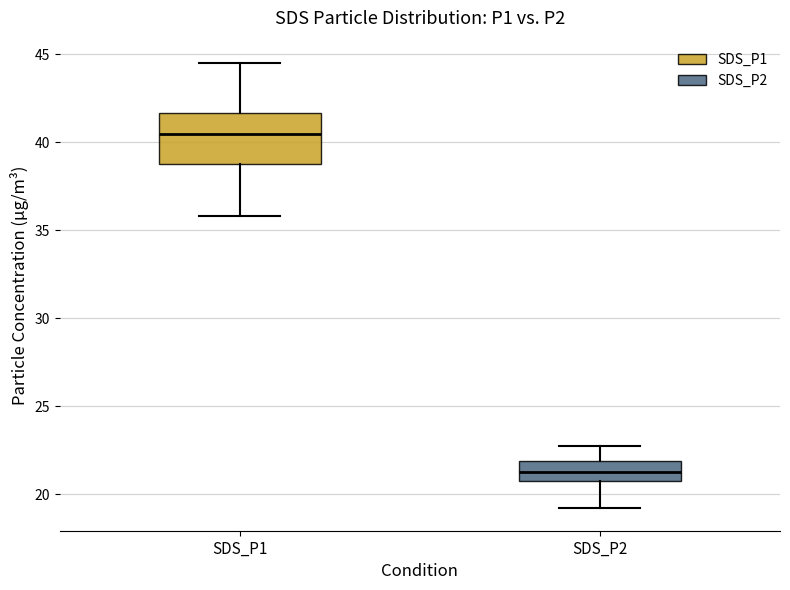

Where is the lower edge of the box for SDS_P2 on the y-axis? The values are not printed on the chart, so give them approximately, as read against the axis.

21.0